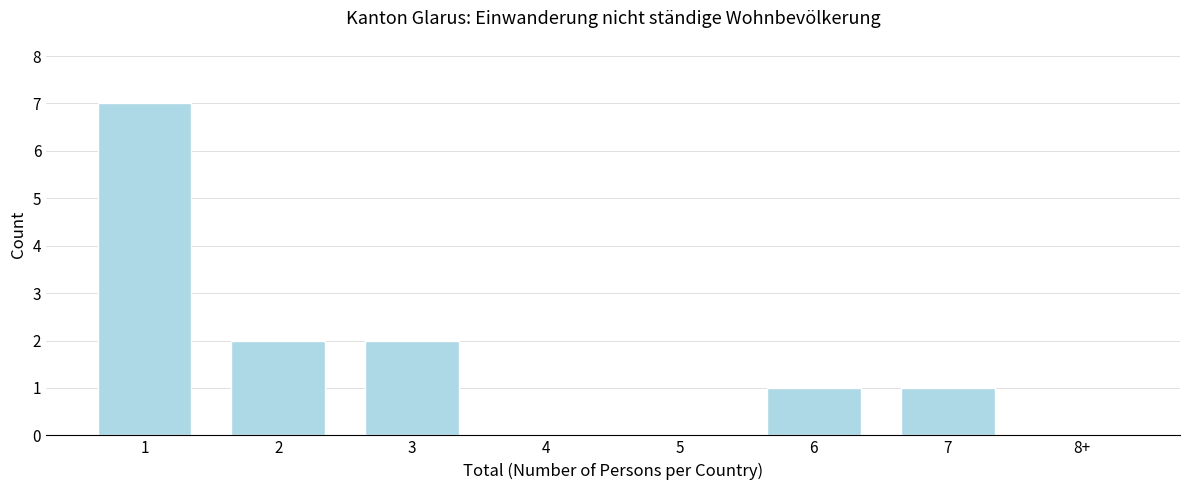

Reading left to right, list all the values displayed in this chart.

1=7	2=2	3=2	4=0	5=0	6=1	7=1	8+=0